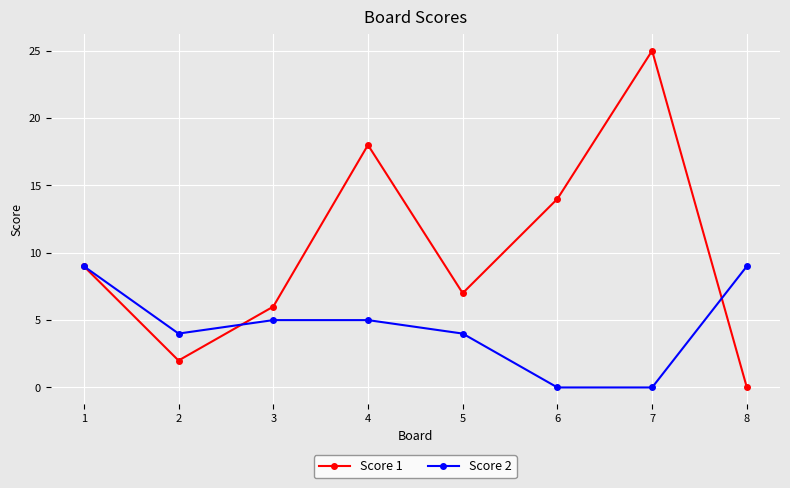

Reading left to right, extract all data points from this chart.

Score 1: 9	2	6	18	7	14	25	0
Score 2: 9	4	5	5	4	0	0	9